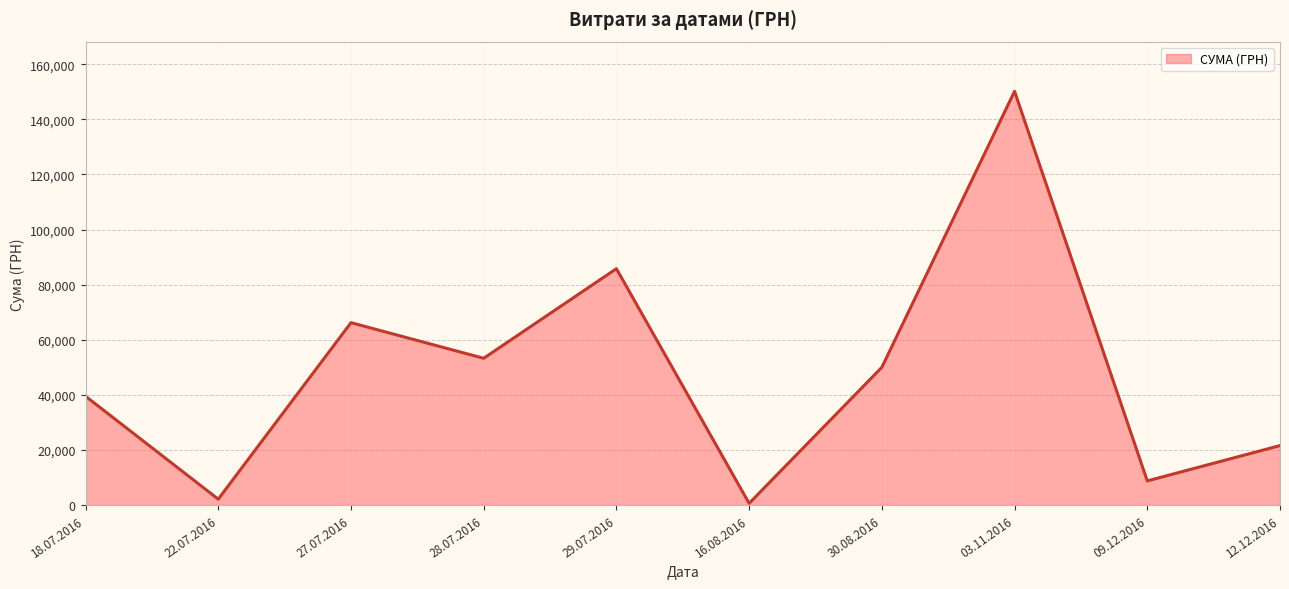

What is the difference between the maximum and minimum values?

149607.7